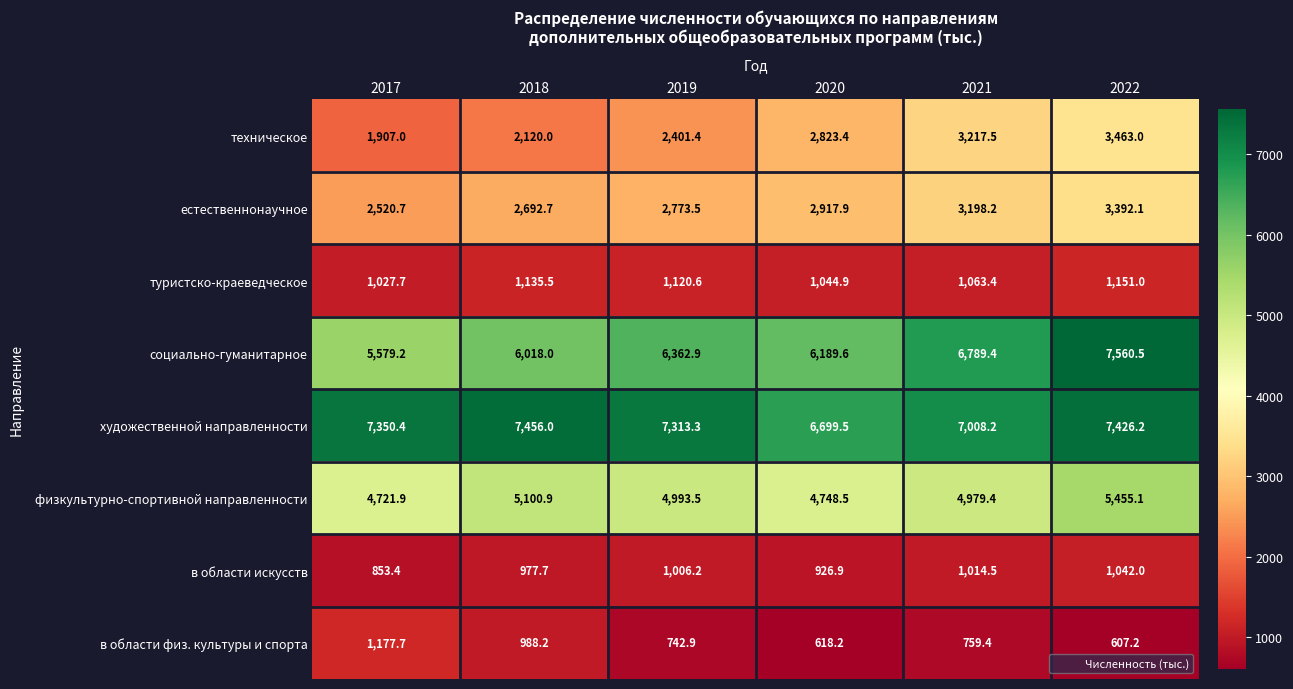

At 2017, list the series in order from largest to smallest.

художественной направленности, социально-гуманитарное, физкультурно-спортивной направленности, естественнонаучное, техническое, в области физ. культуры и спорта, туристско-краеведческое, в области искусств